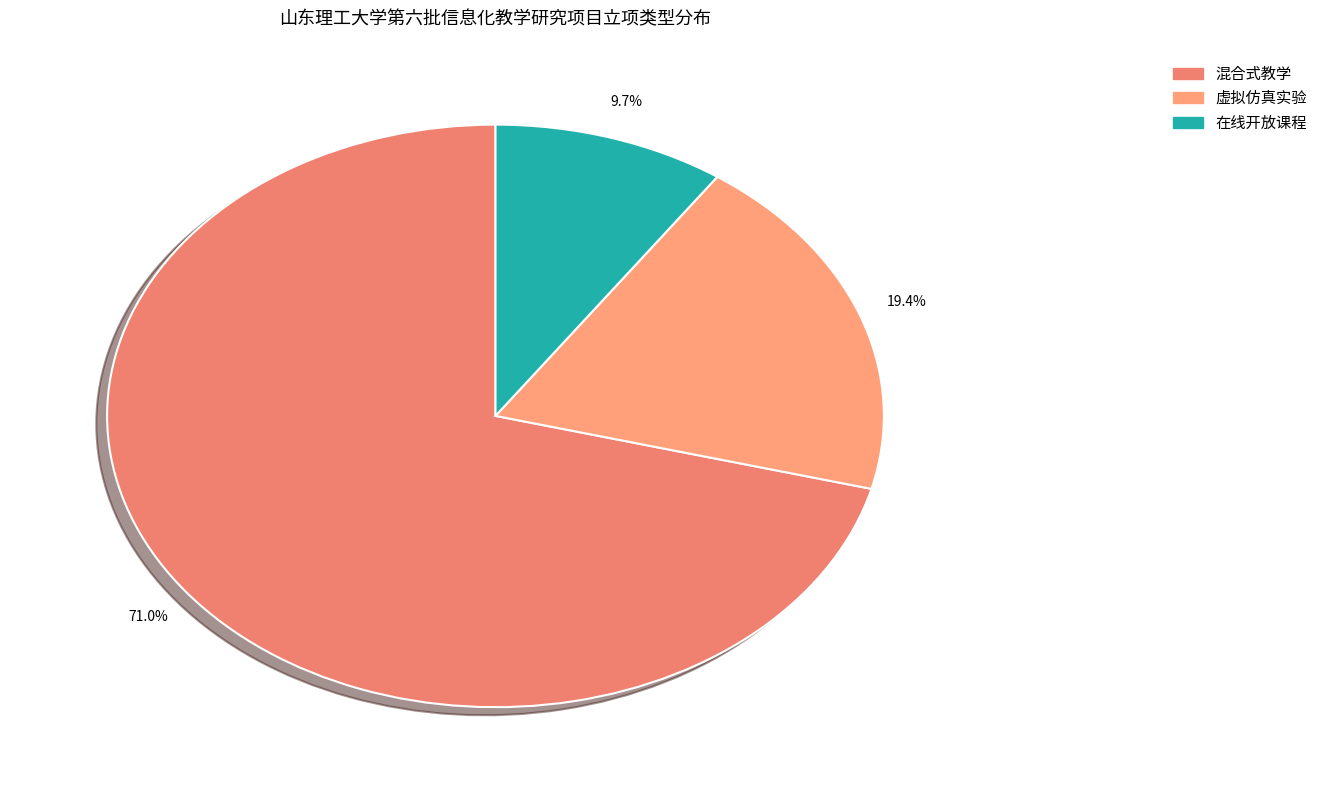

The 混合式教学 slice represents 71% of the pie. True or false?

True